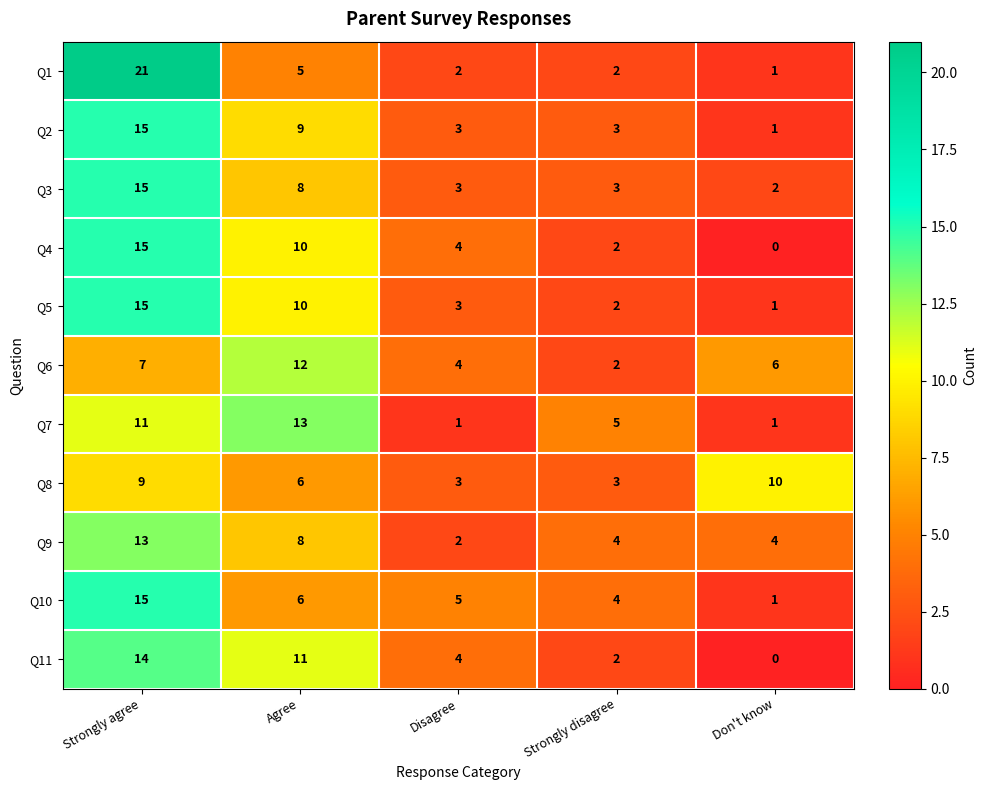

Count the Q2 values in the range 3 to 9.

3